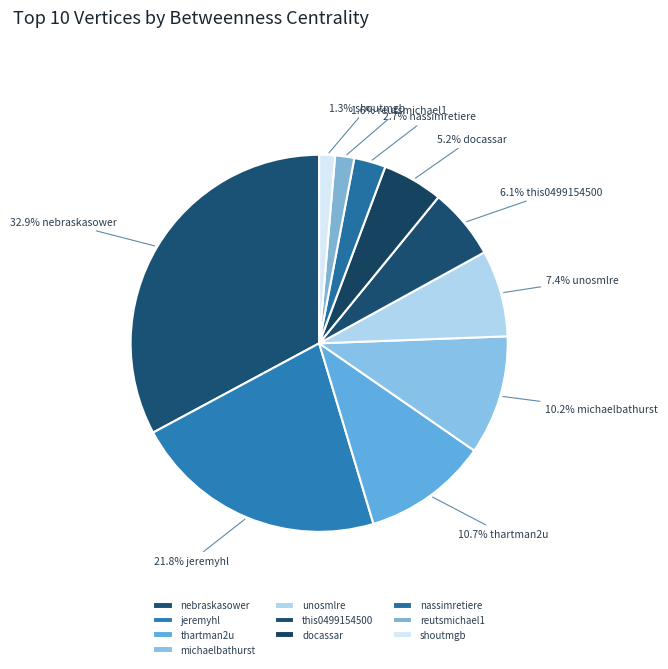

Count the number of slices in the pie.

10